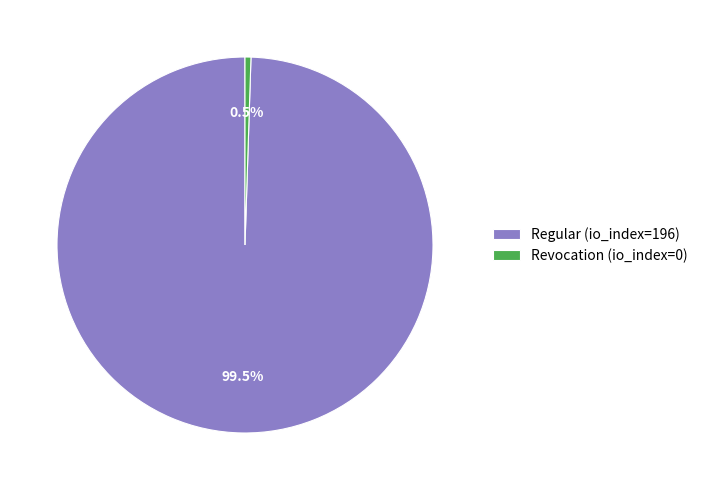

What is the largest slice in the pie chart?

Regular (io_index=196)